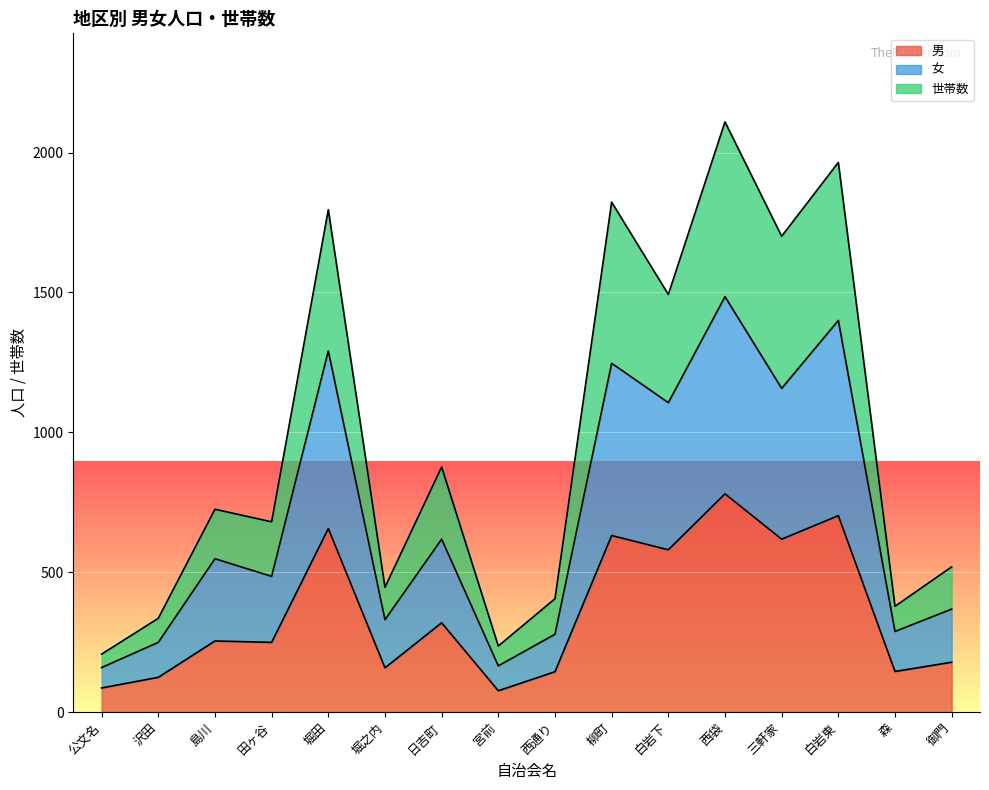

At which label is 女 closest to 822?

日吉町